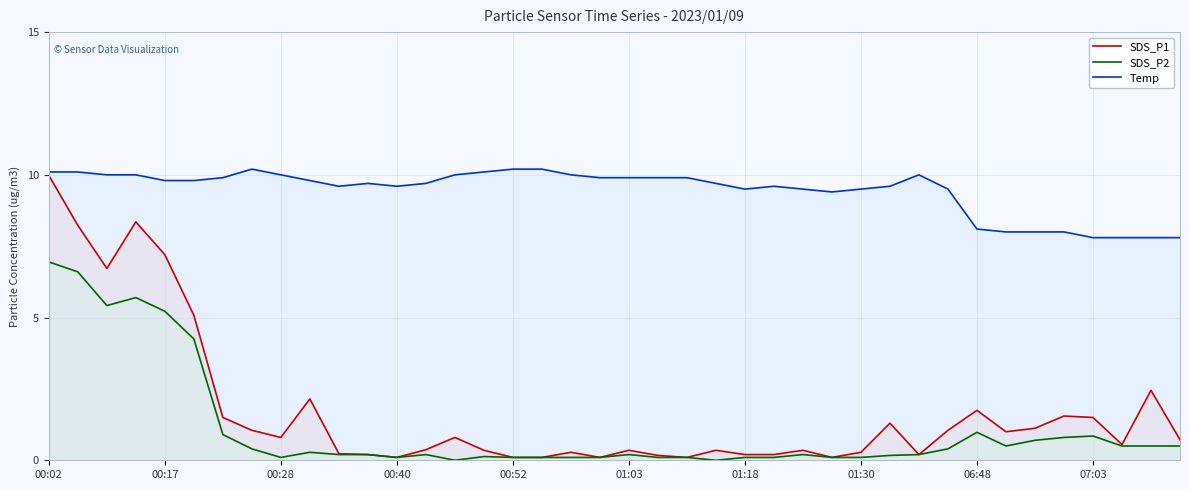

Which series has the widest spread of values?

SDS_P1